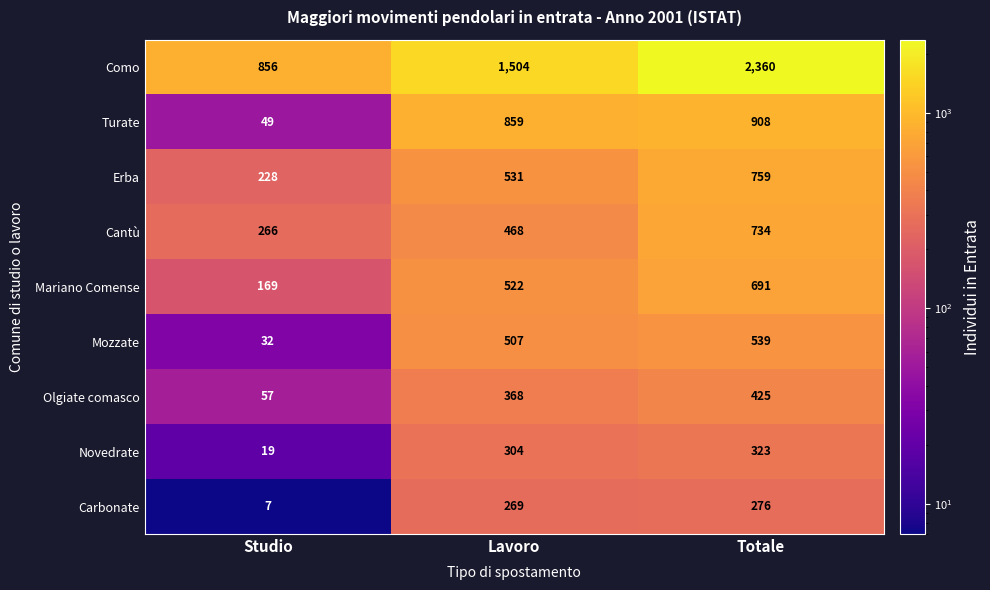

At which category is the sum across all series the highest?

Totale